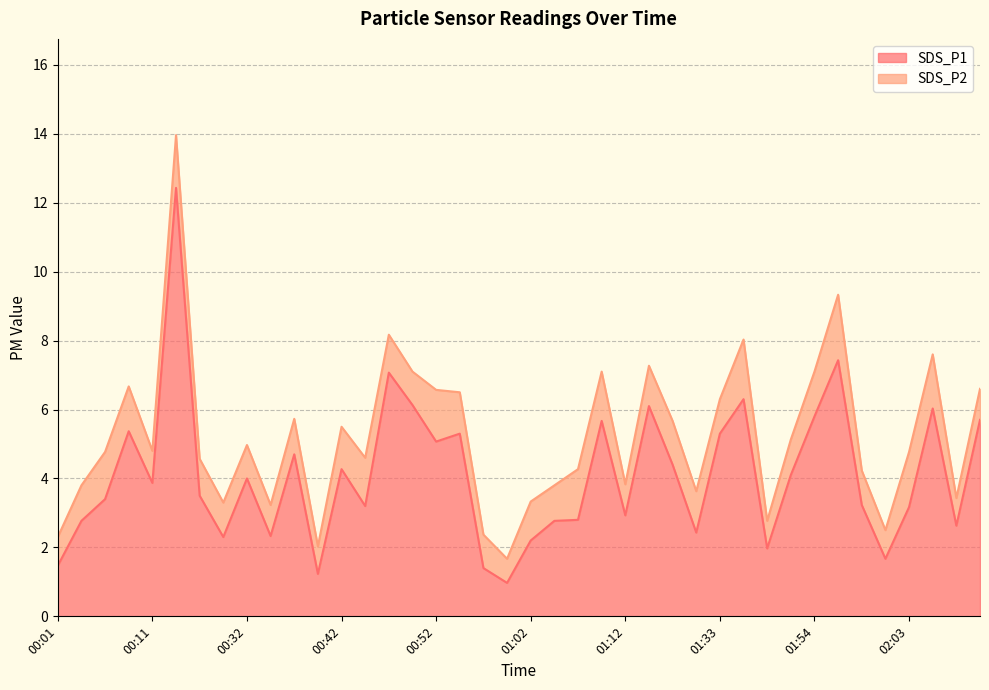

Does the chart have visible grid lines?

Yes